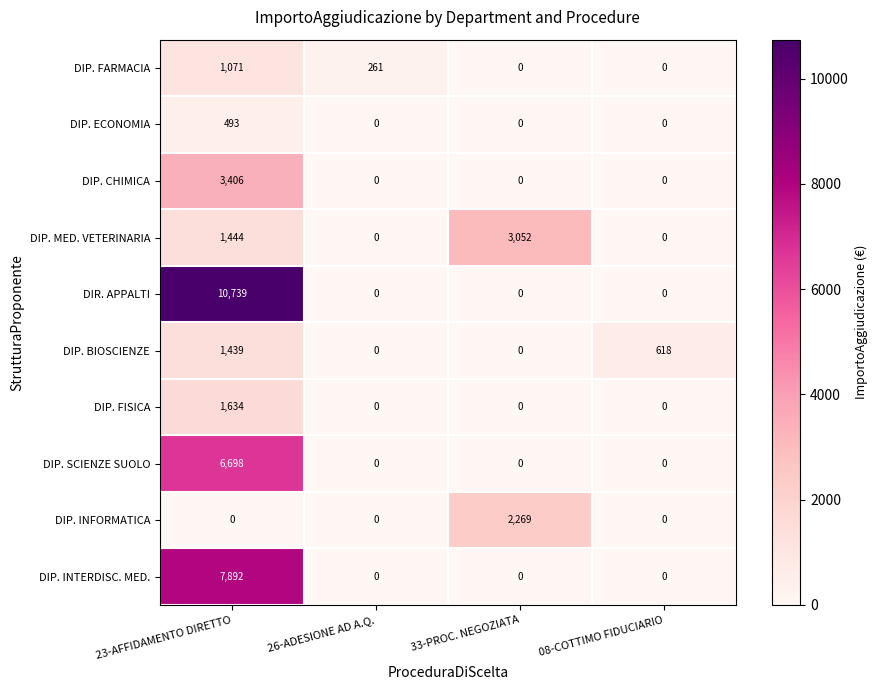

At which category is the sum across all series the highest?

23-AFFIDAMENTO DIRETTO